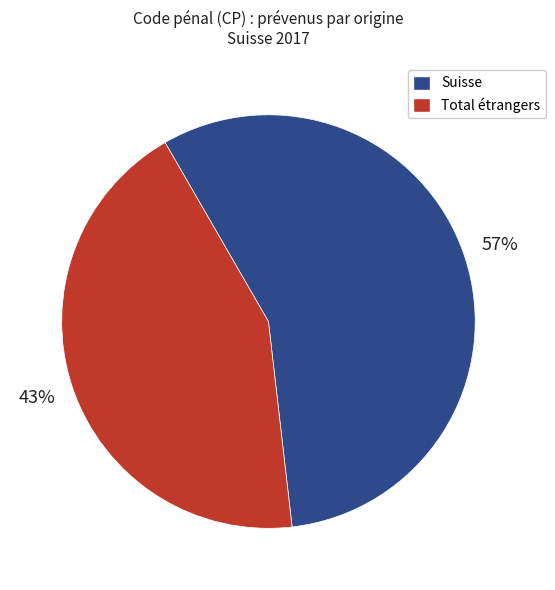

Between Suisse and Total étrangers, which is larger?

Suisse